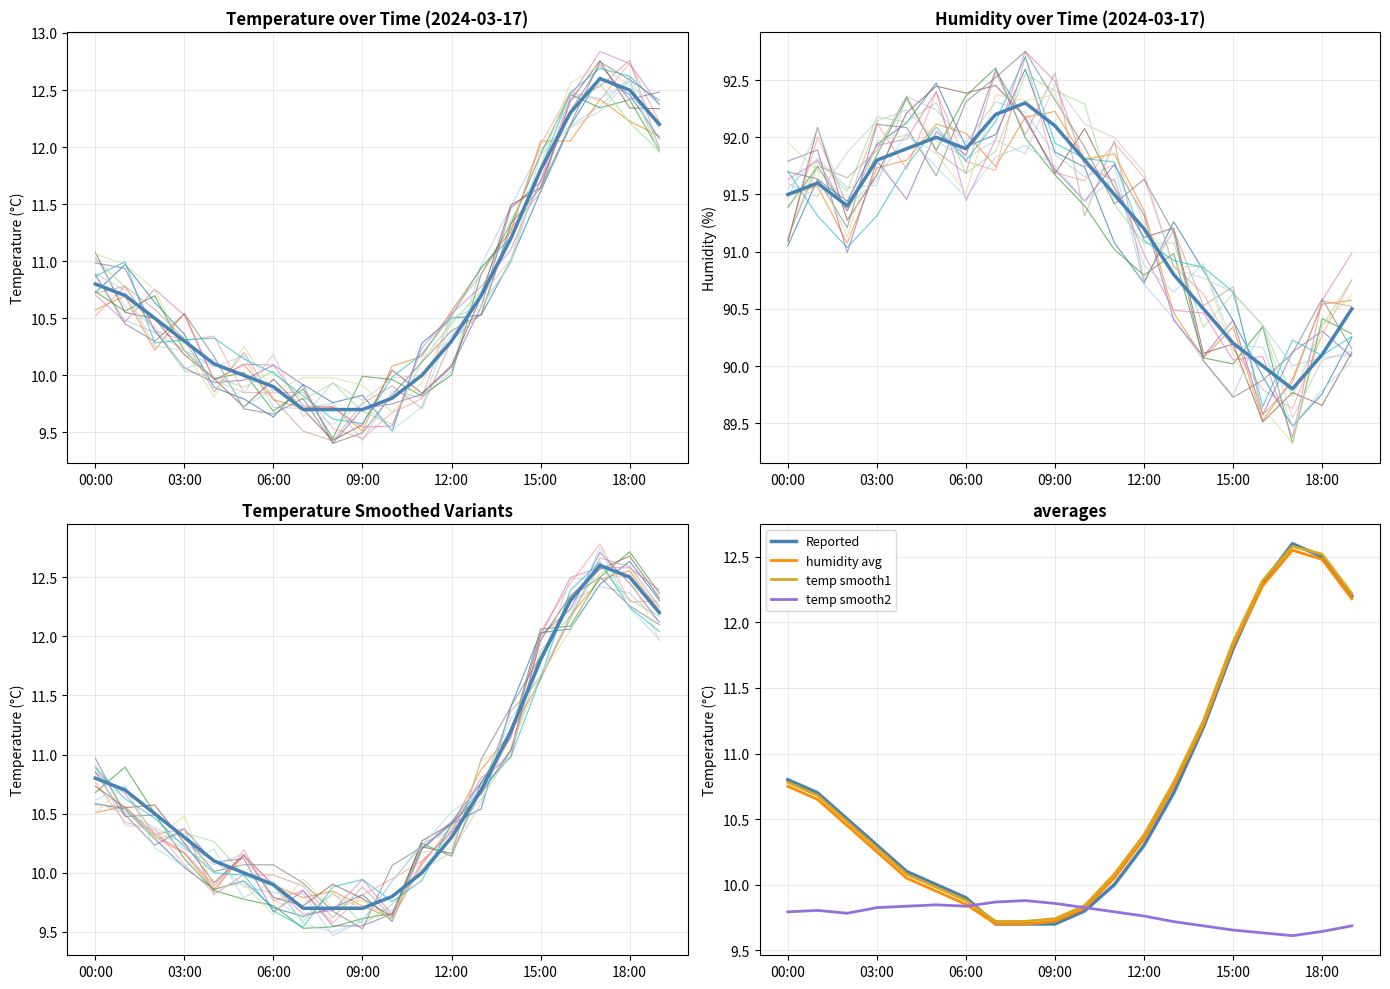

How many data points in Reported are above 10?

13